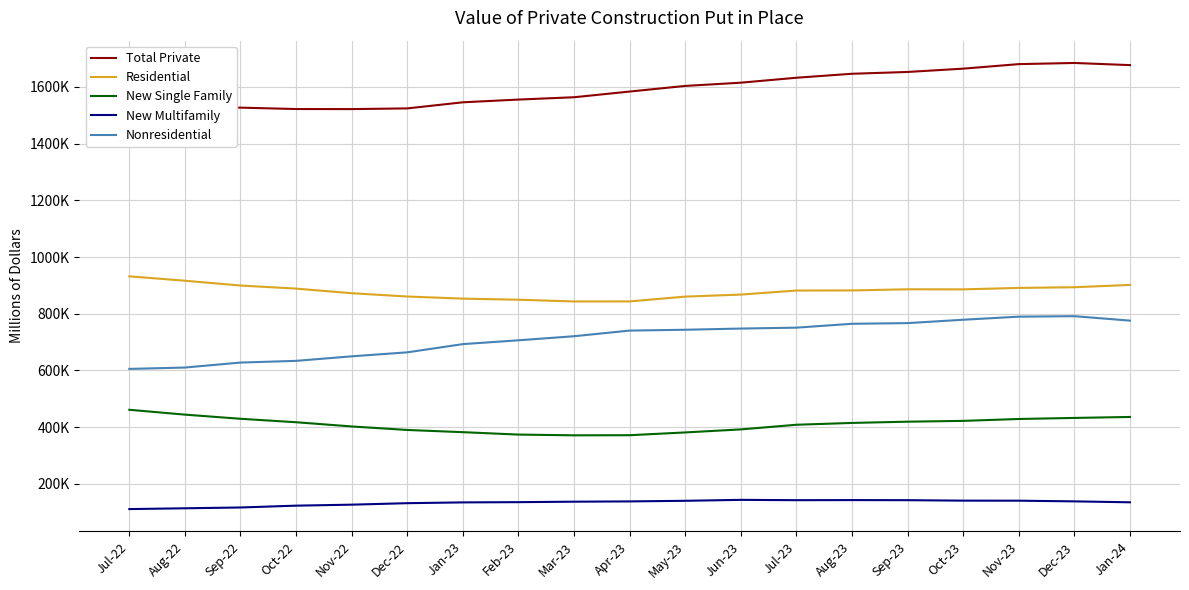

In New Multifamily, how many points are lower than both neighbors (excluding endpoints)?

1